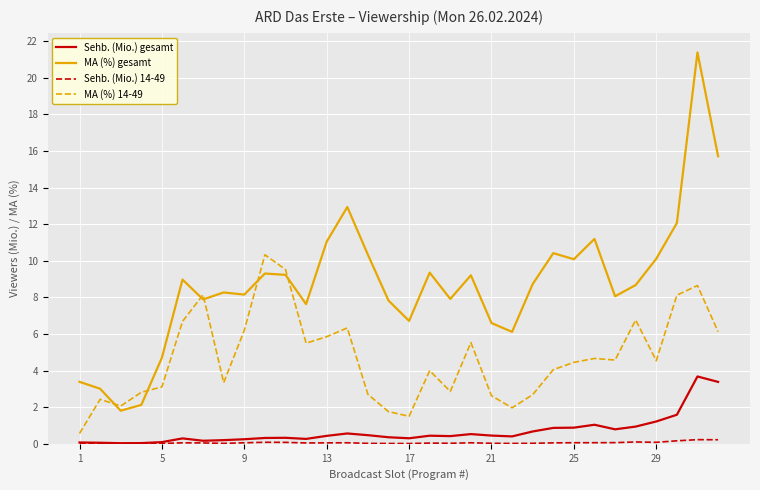

Which series has the largest range (max minus min)?

MA (%) gesamt